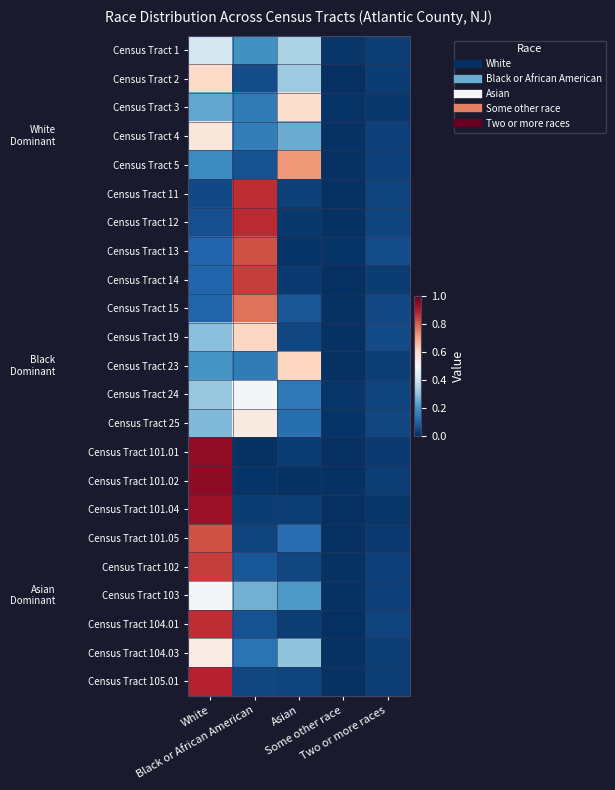

Count the number of data series in this chart.

23